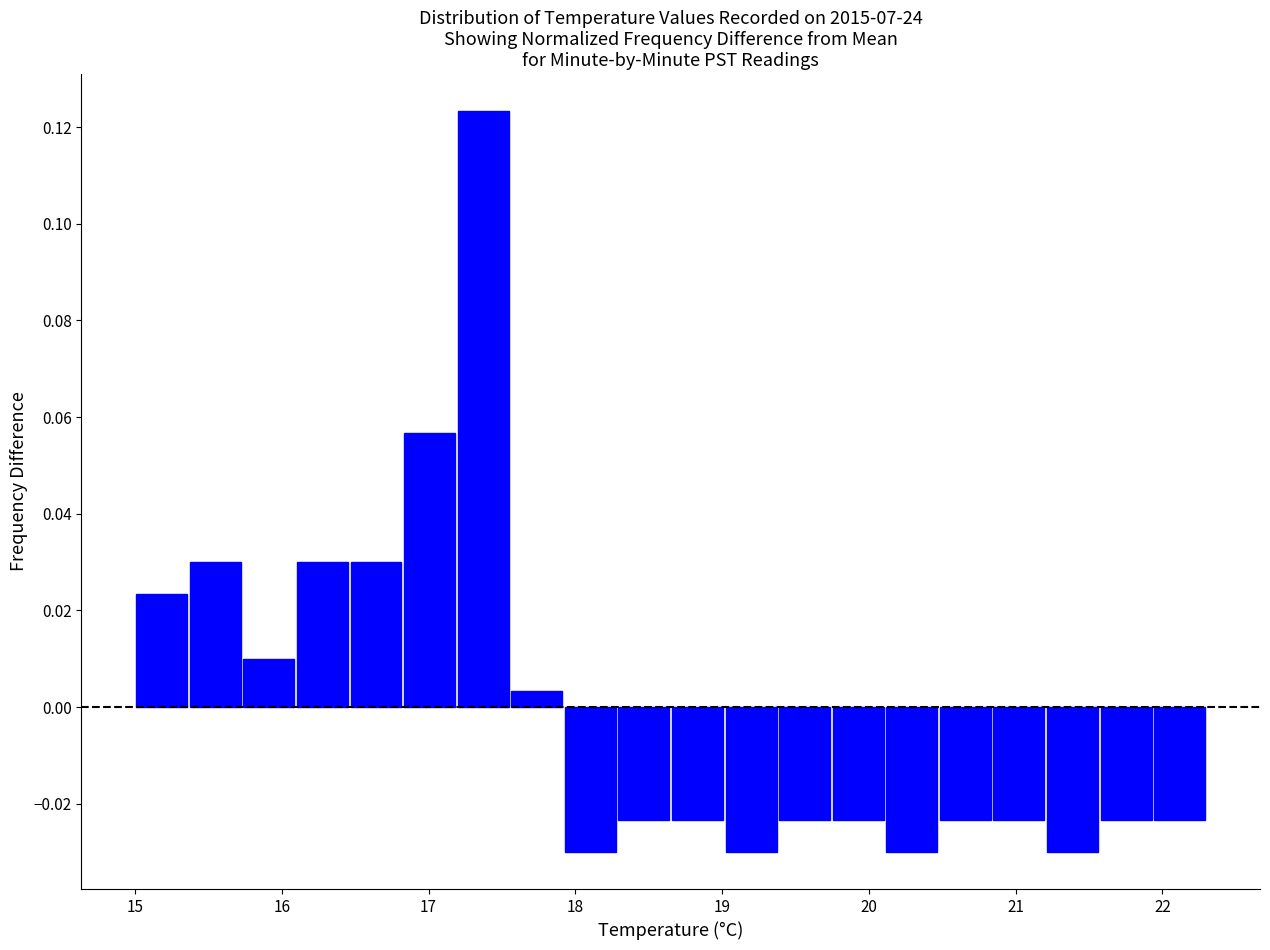

Around what value on the x-axis is the tallest bar? Give the approximate position of its centre, as read against the axis.

17.4